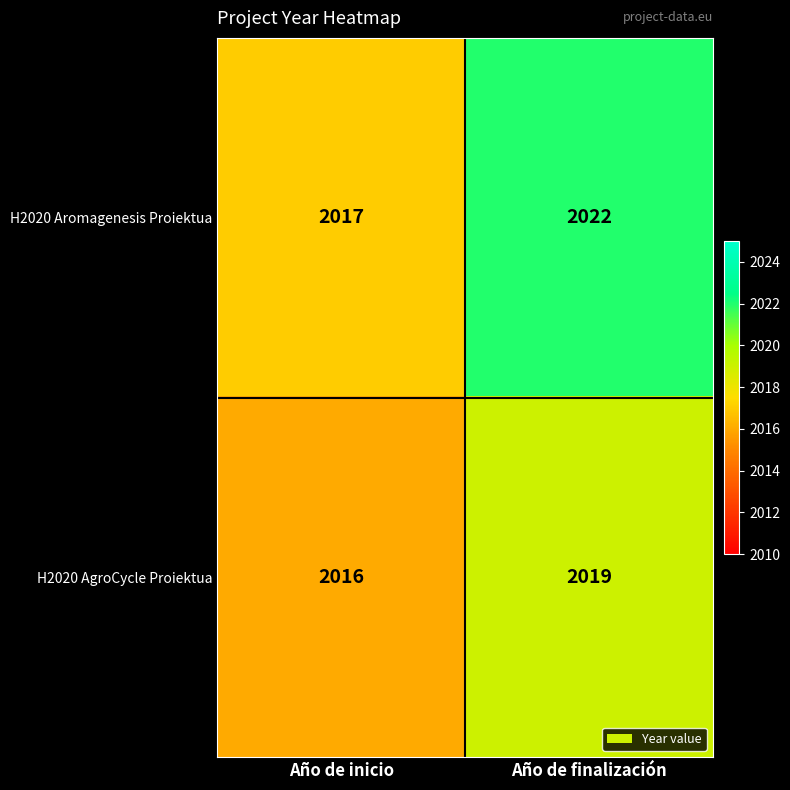

What is the sum of the H2020 Aromagenesis Proiektua values at Año de inicio and Año de finalización?

4039